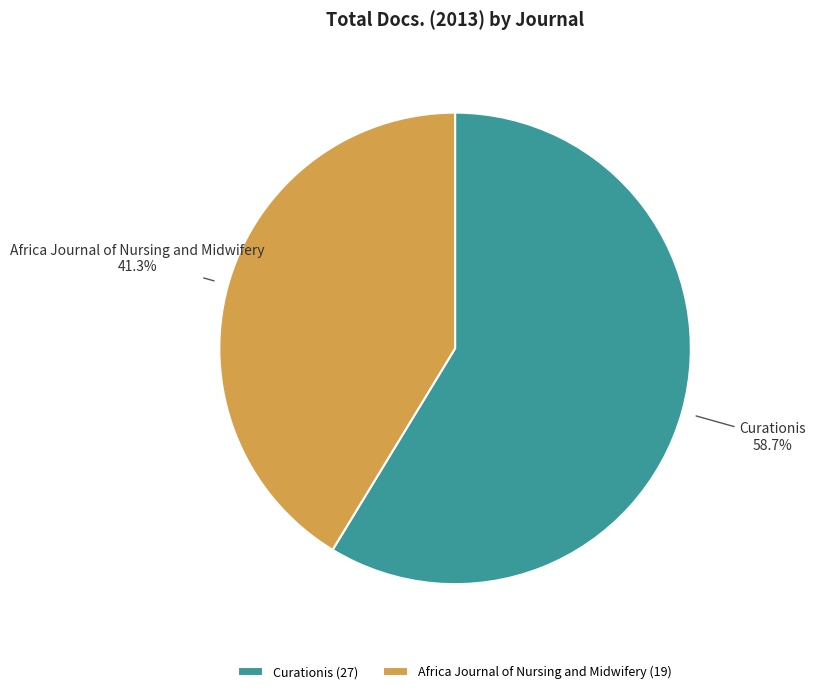

Which has a higher value, Curationis or Africa Journal of Nursing and Midwifery?

Curationis